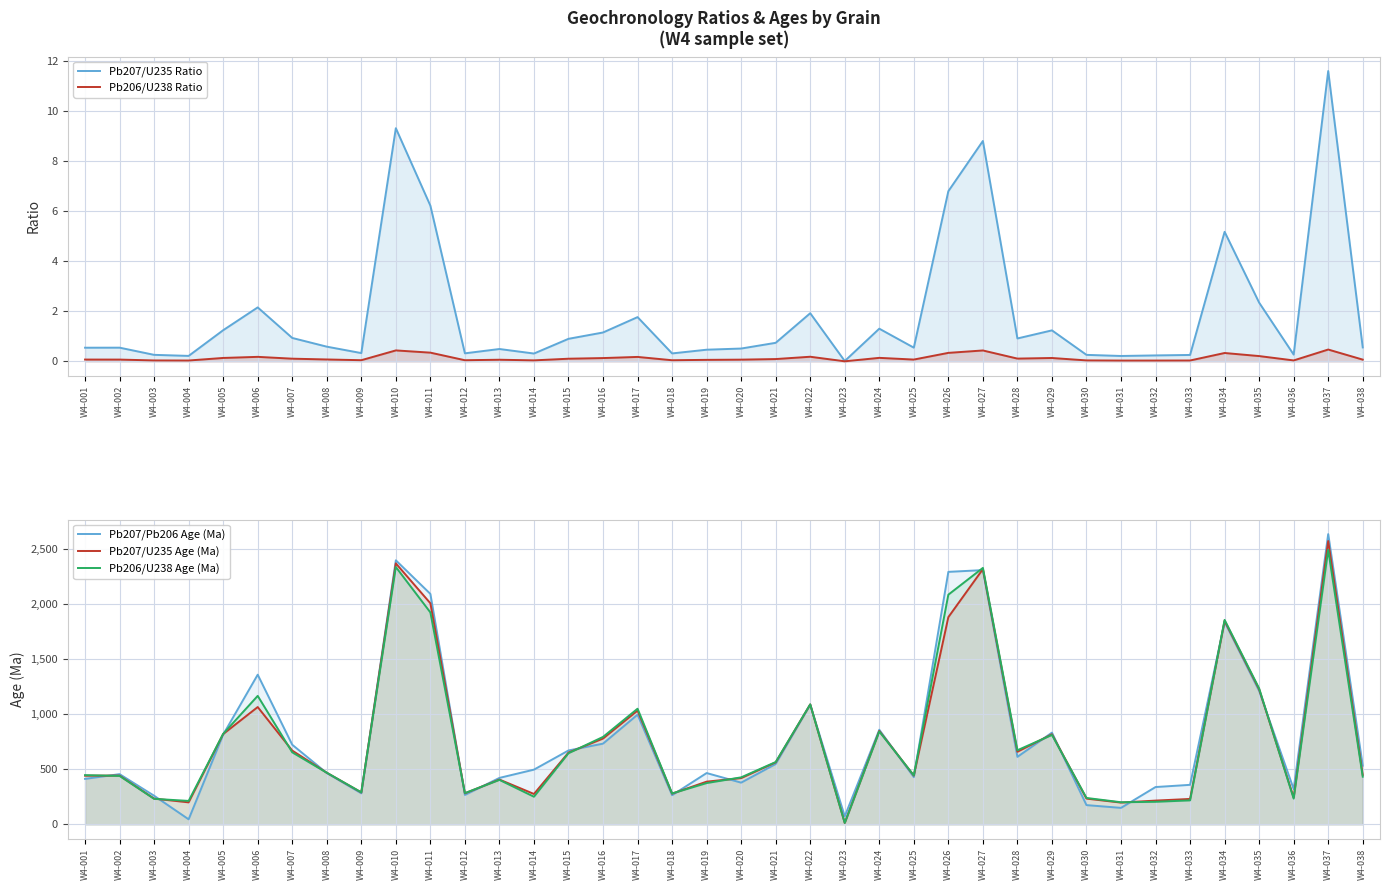

Rank the series at W4-006 from highest to lowest value.

Pb207/Pb206 Age (Ma), Pb206/U238 Age (Ma), Pb207/U235 Age (Ma), Pb207/U235 Ratio, Pb206/U238 Ratio